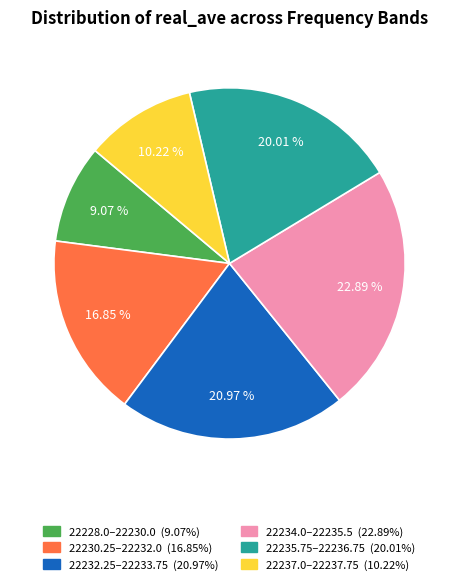

Is there any slice that represents more than half of the pie?

No